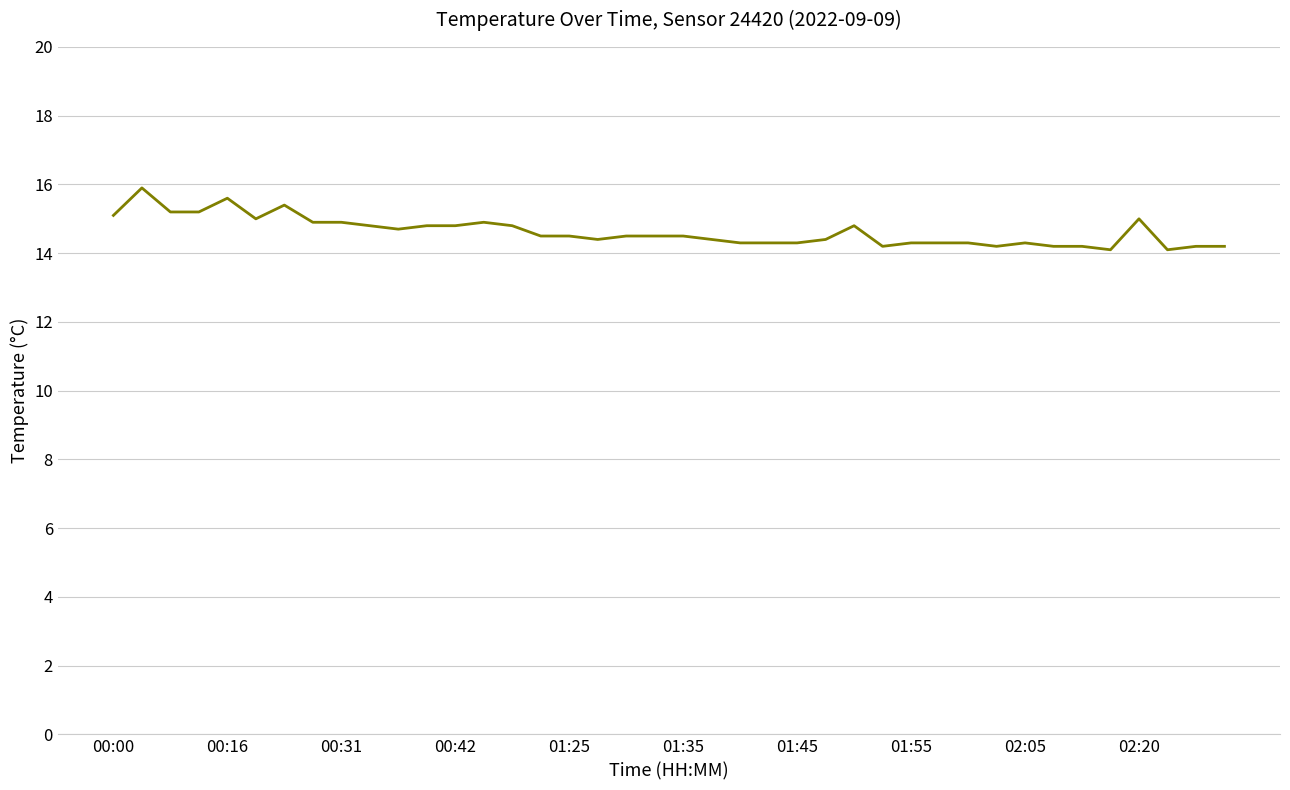

What is the greatest value displayed?

15.9